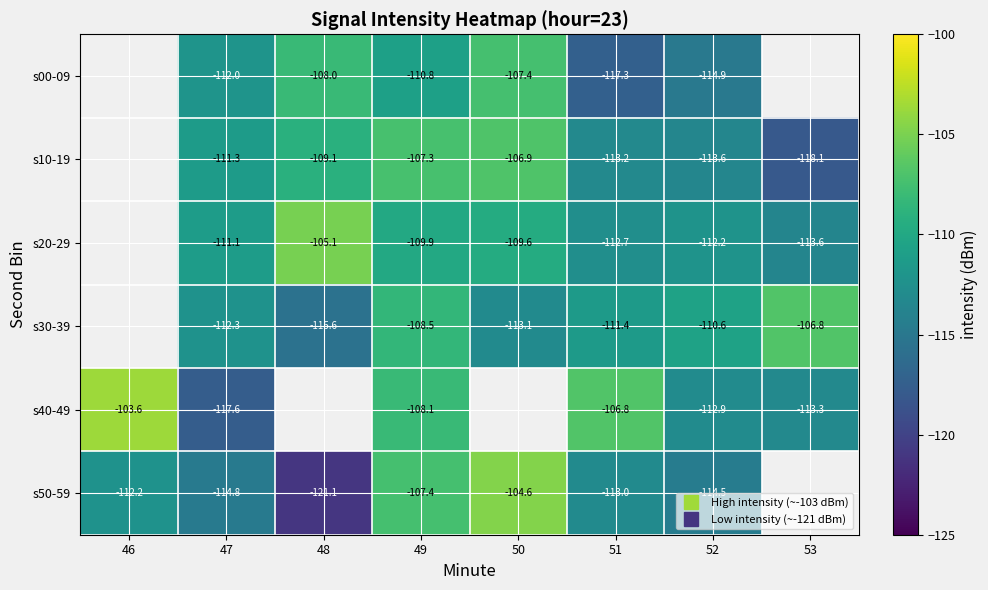

How many distinct data groups are displayed?

6